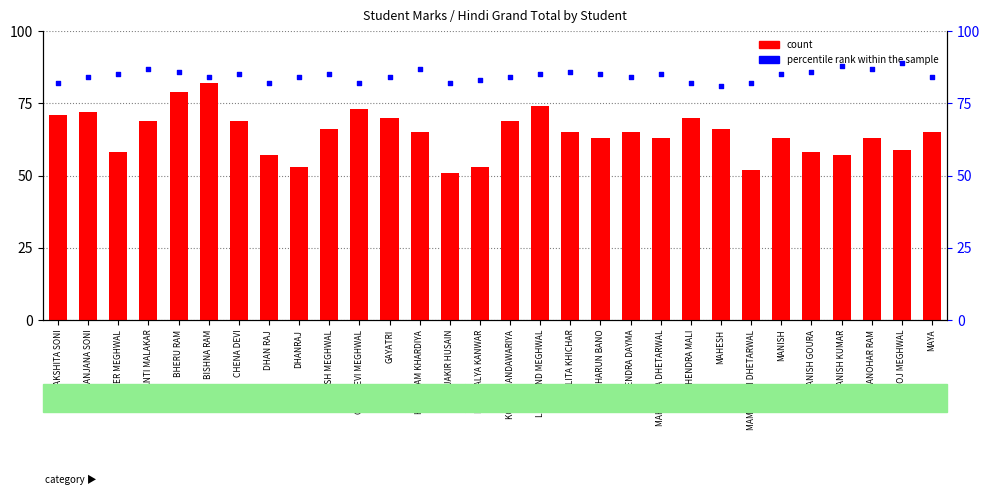

Which series contains the highest Y value?

percentile rank within the sample